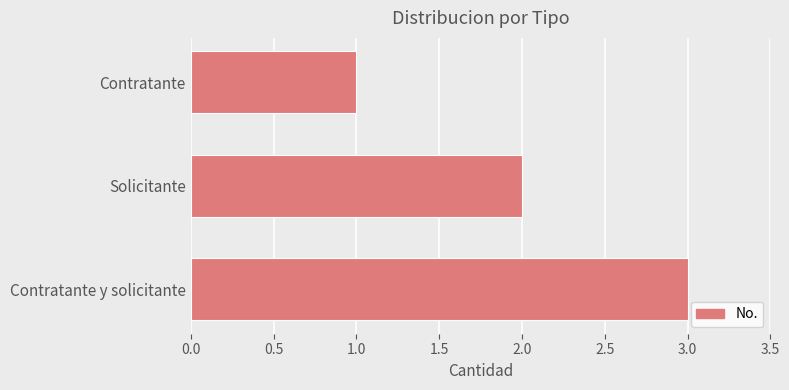

List the labels in order of value, largest first.

Contratante y solicitante, Solicitante, Contratante